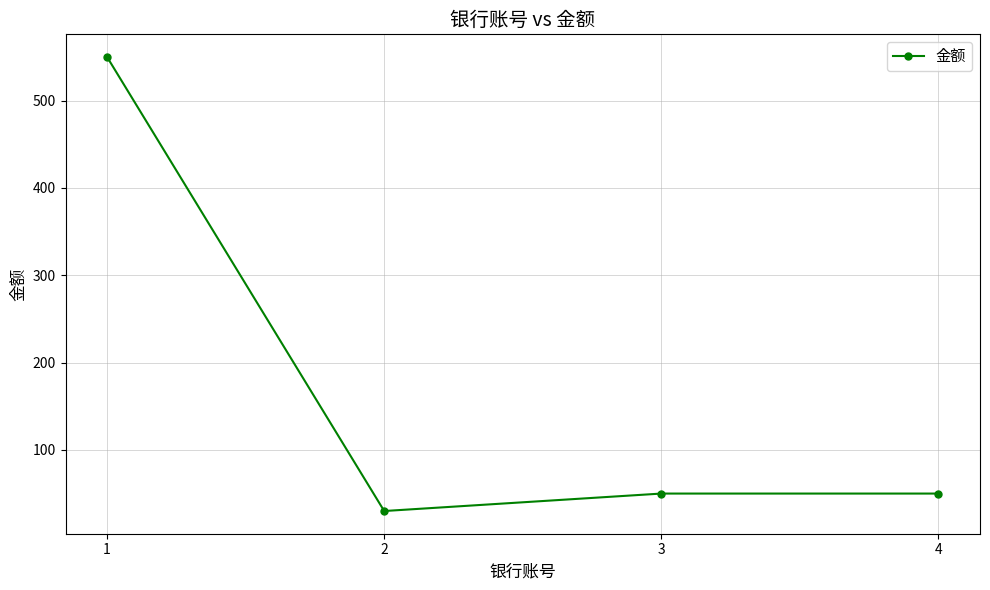

What is the value of the 1st point from the left?

550